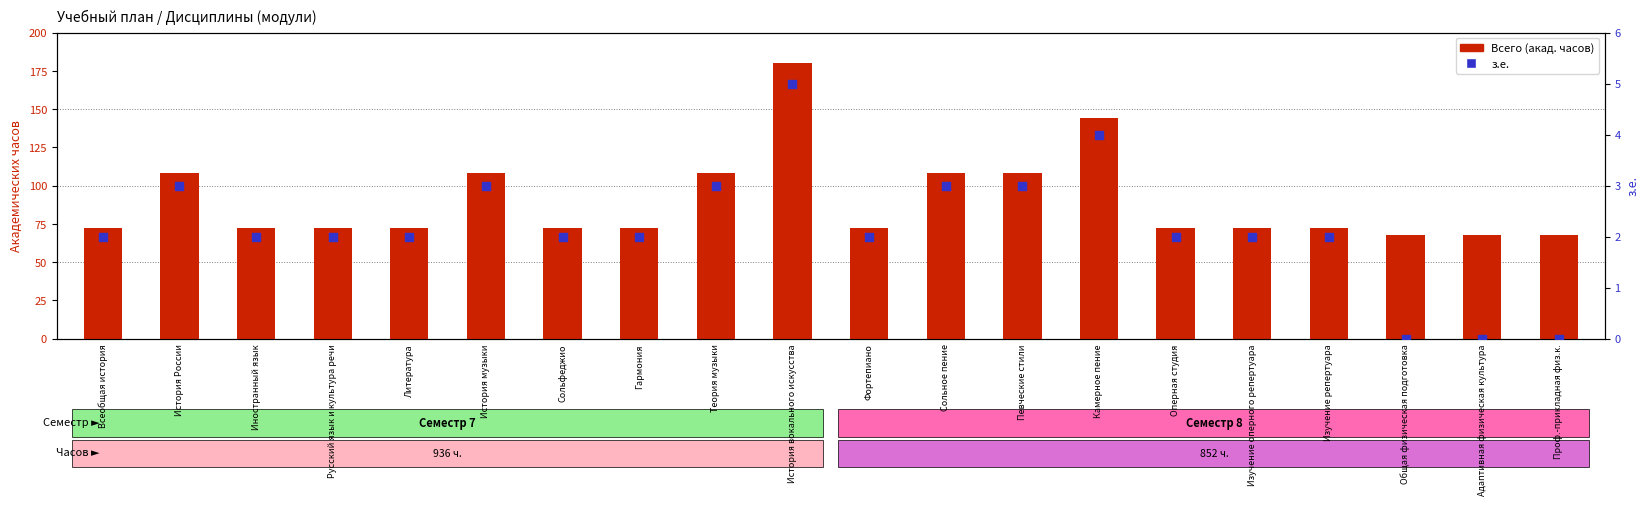

Which series has the largest Y range (max minus min)?

Всего (акад. часов)